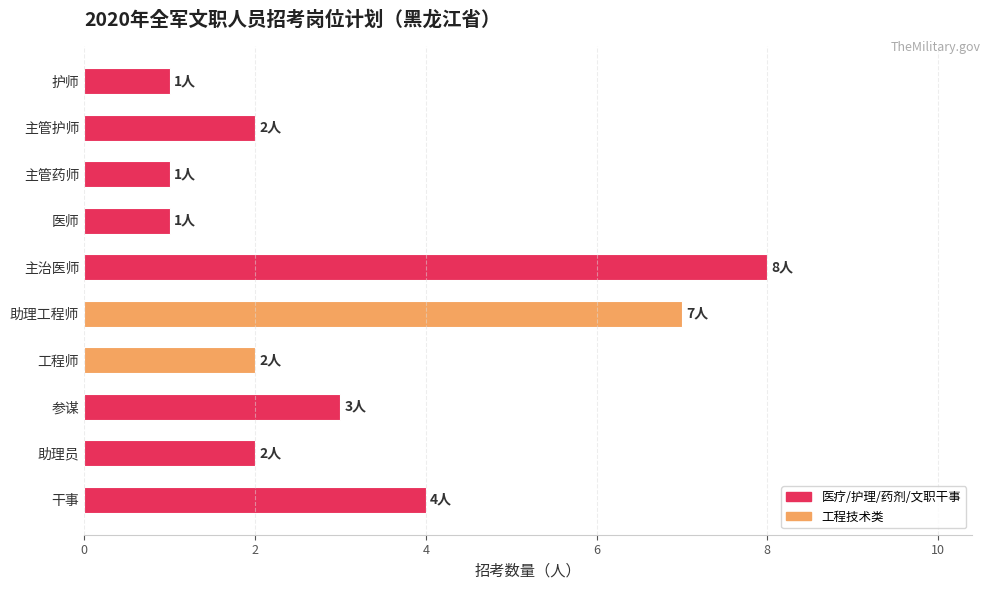

Approximately how many times larger is the value at 助理员 compared to 参谋?

0.7